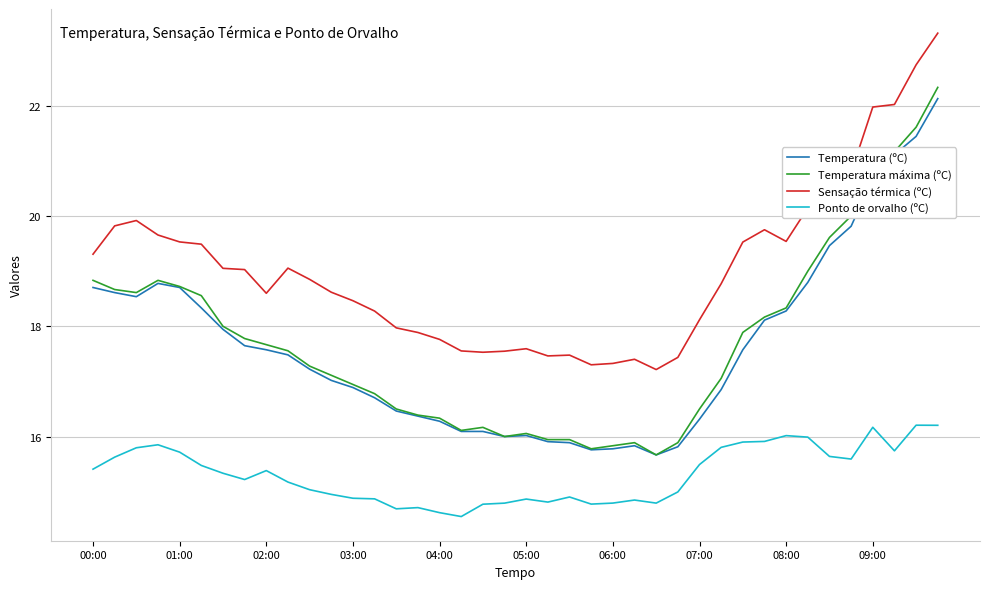

Which series has the largest range (max minus min)?

Temperatura máxima (ºC)